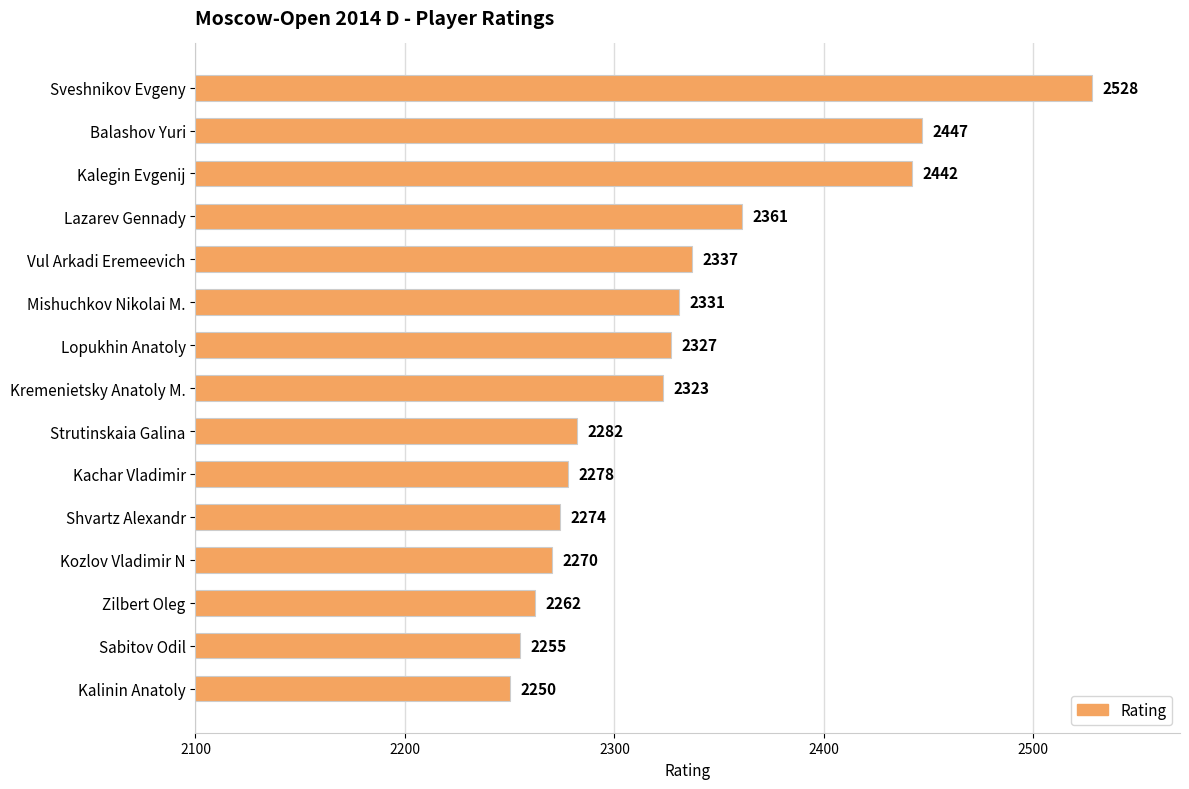

List the labels in order of value, smallest first.

Kalinin Anatoly, Sabitov Odil, Zilbert Oleg, Kozlov Vladimir N, Shvartz Alexandr, Kachar Vladimir, Strutinskaia Galina, Kremenietsky Anatoly M., Lopukhin Anatoly, Mishuchkov Nikolai M., Vul Arkadi Eremeevich, Lazarev Gennady, Kalegin Evgenij, Balashov Yuri, Sveshnikov Evgeny